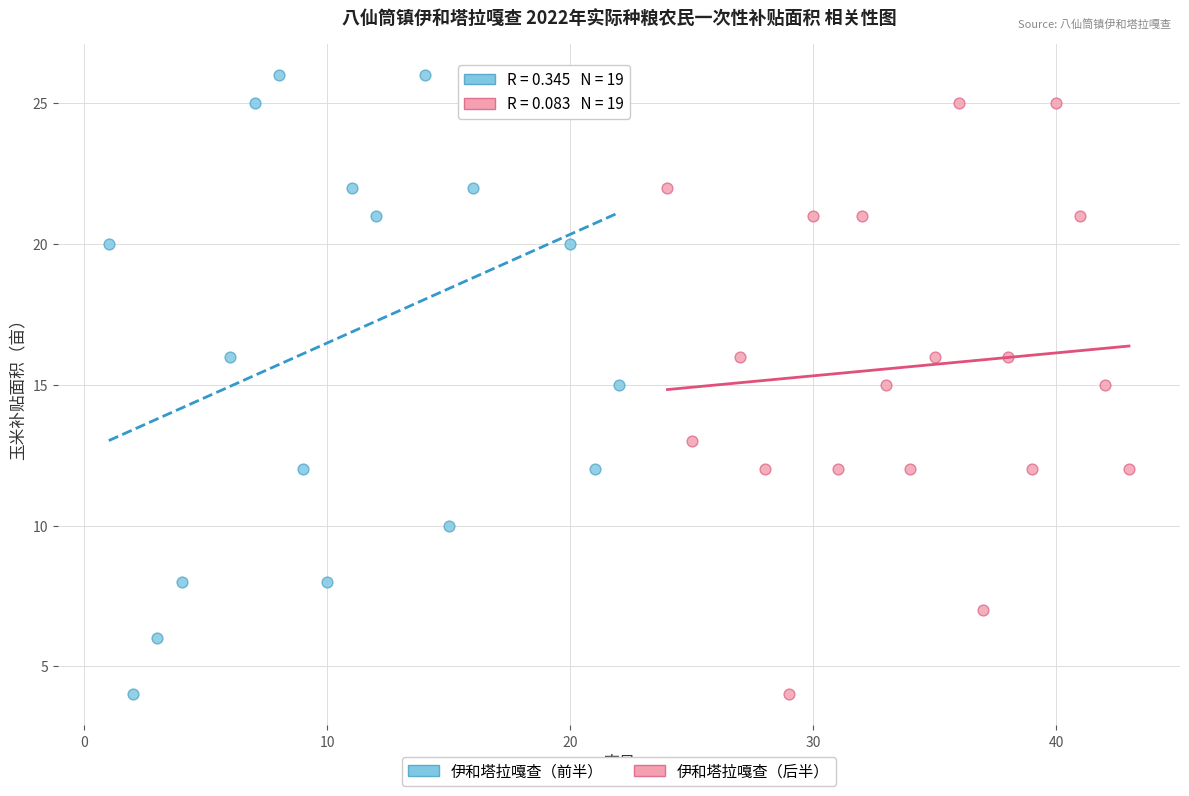

Which series reaches the maximum Y coordinate?

伊和塔拉嘎查（前半）